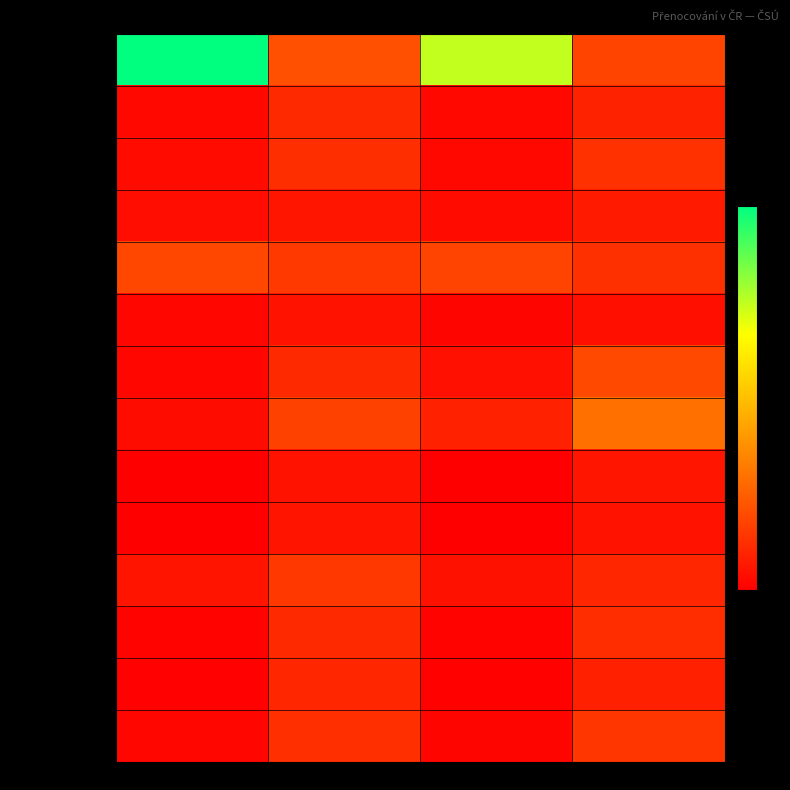

Between col_1 and col_4, which is larger?

col_1